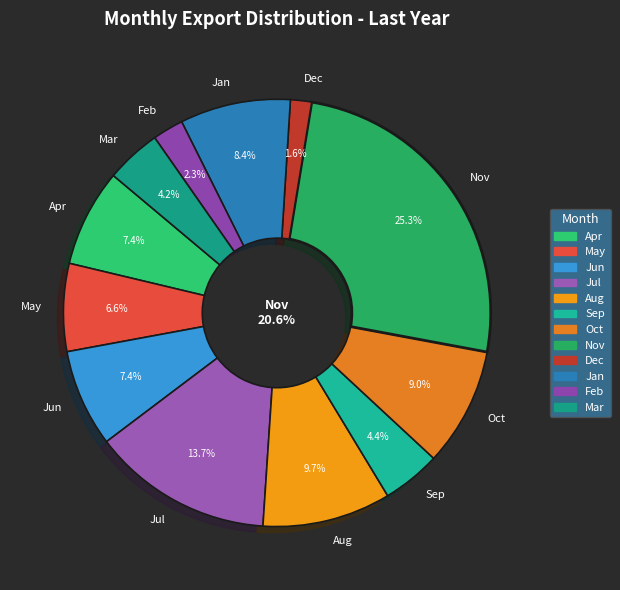

Count the number of slices in the pie.

12